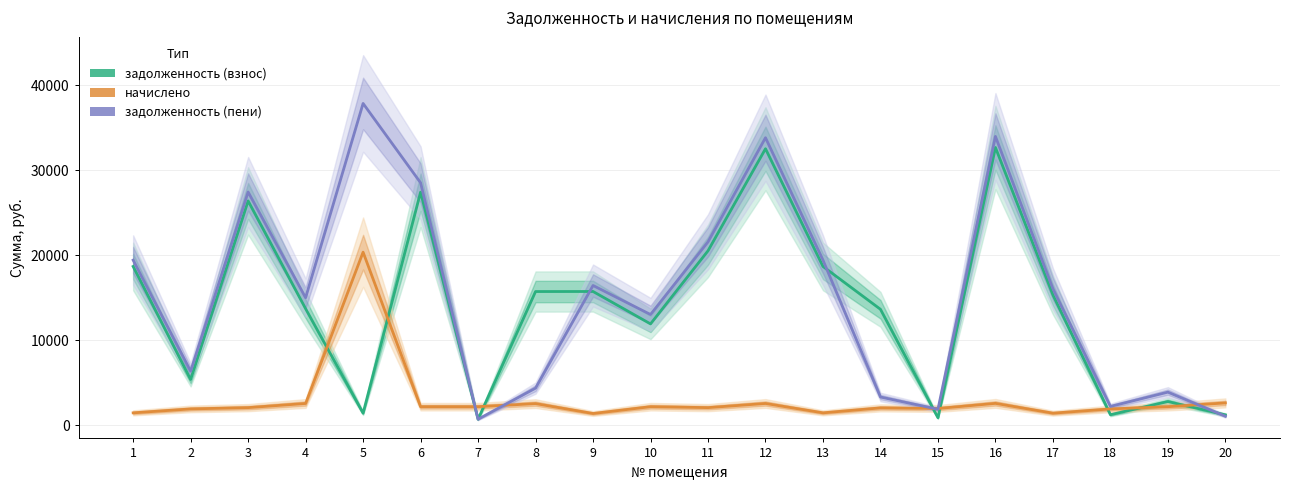

How many data points does each series have?

20